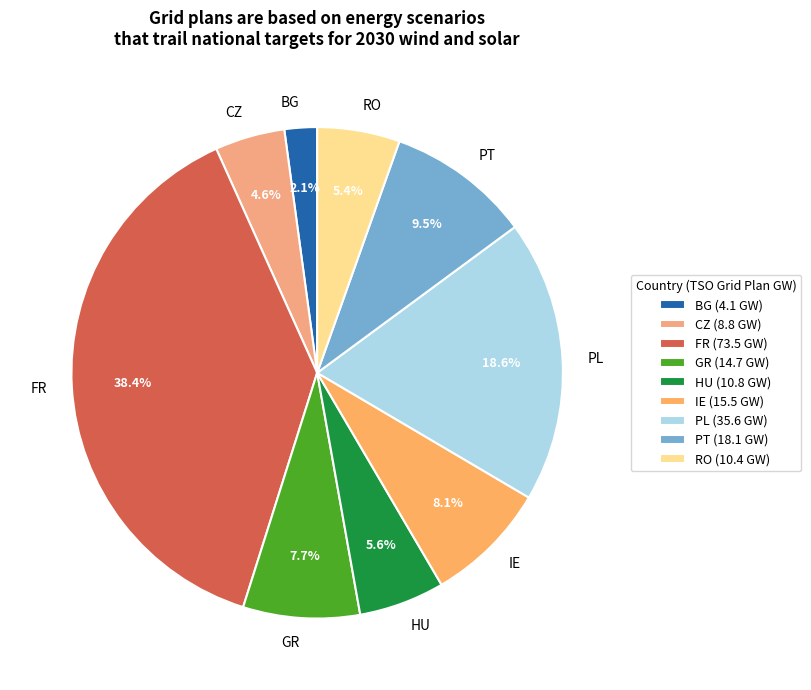

How many slices are in this pie chart?

9